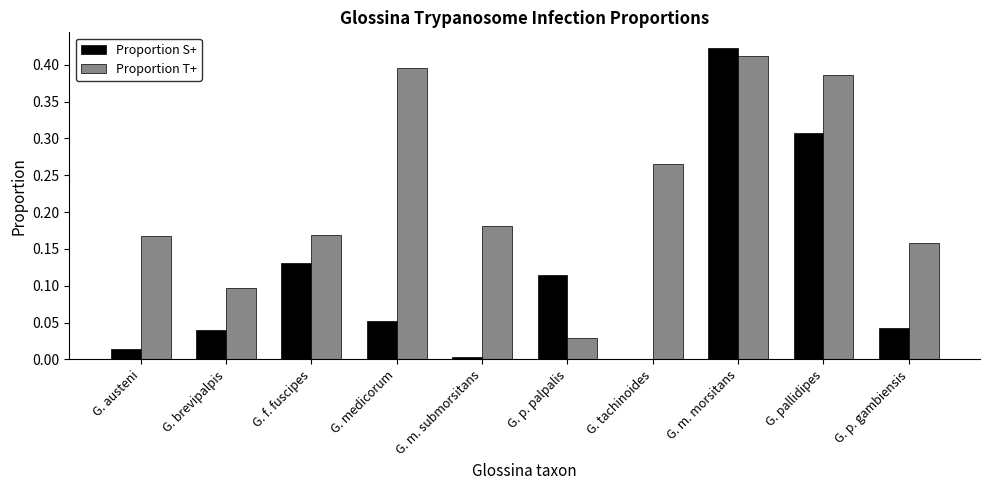

What is the sum of all Proportion T+ values?

2.3